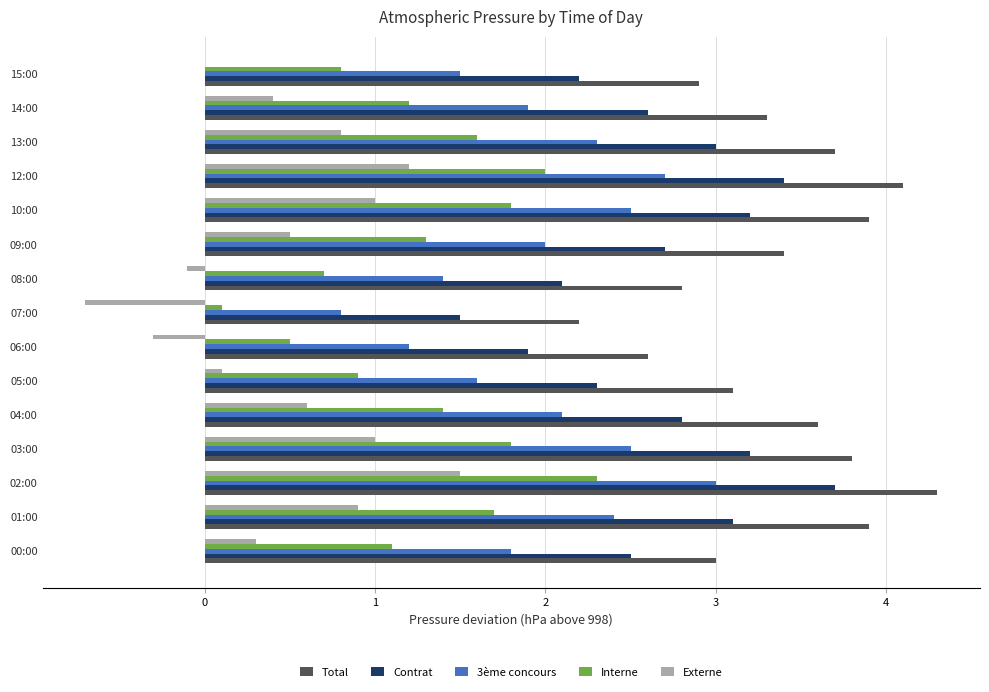

What is the sum of all Total values?

50.6